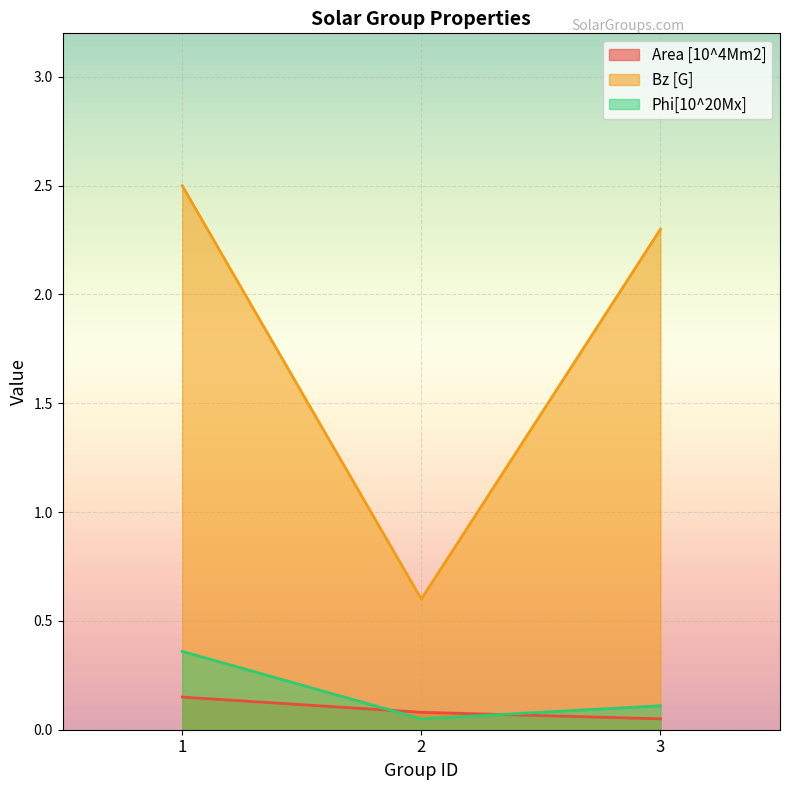

Reading left to right, what are all the values shown in this chart?

Area [10^4Mm2]: 0.1	0.1	0.1
Bz [G]: 2.5	0.6	2.3
Phi[10^20Mx]: 0.4	0.1	0.1